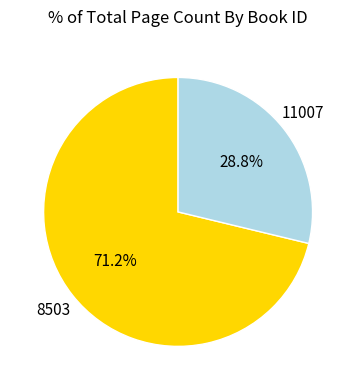

To the nearest percent, what is the difference between the largest and smallest slice percentages?

42%